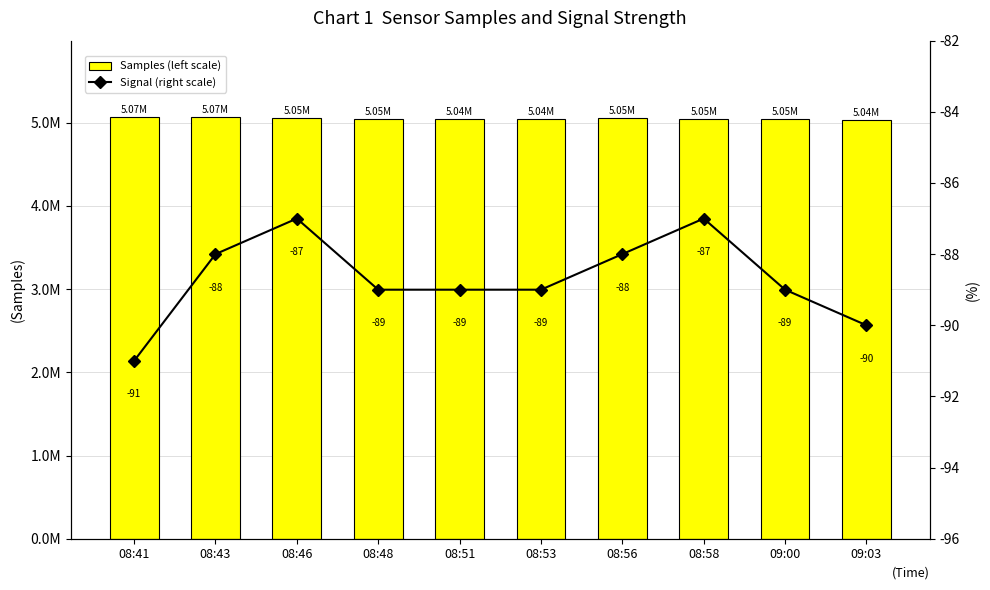

Rank the categories by Signal (right scale) value from highest to lowest.

08:46, 08:58, 08:43, 08:56, 08:48, 08:51, 08:53, 09:00, 09:03, 08:41